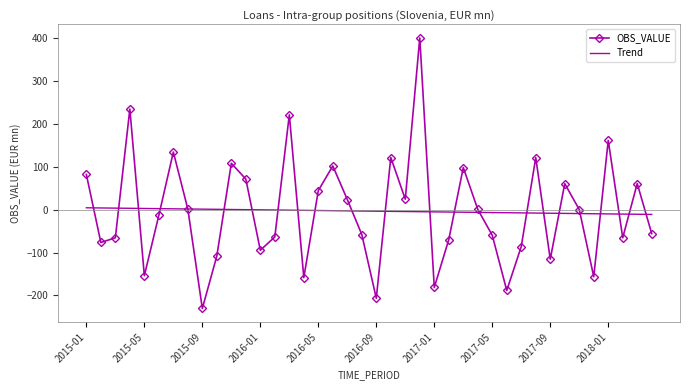

List the series in order of their peak value, highest first.

OBS_VALUE, Trend